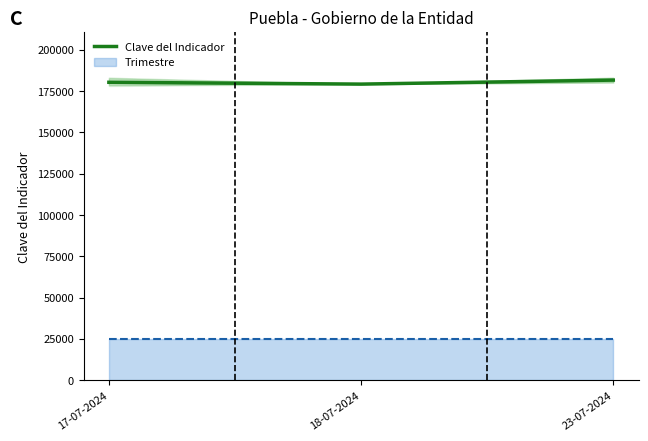

What is the difference between the maximum and minimum values?

2419.0